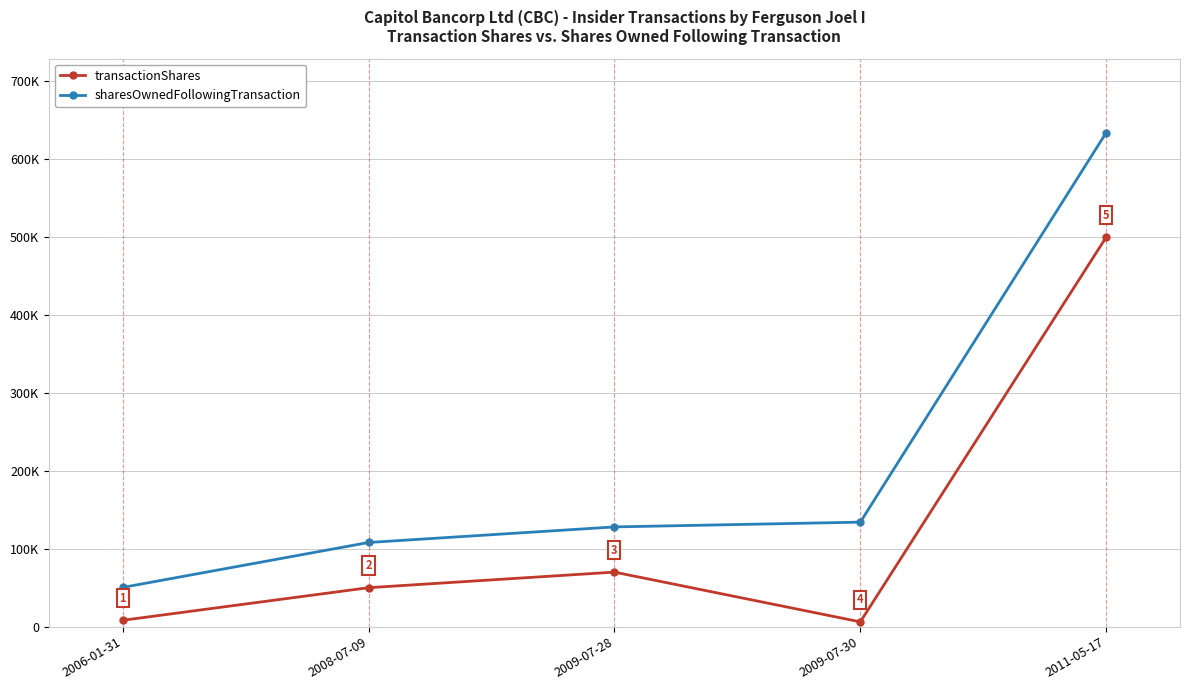

Which has a higher value, 2006-01-31 or 2011-05-17?

2011-05-17